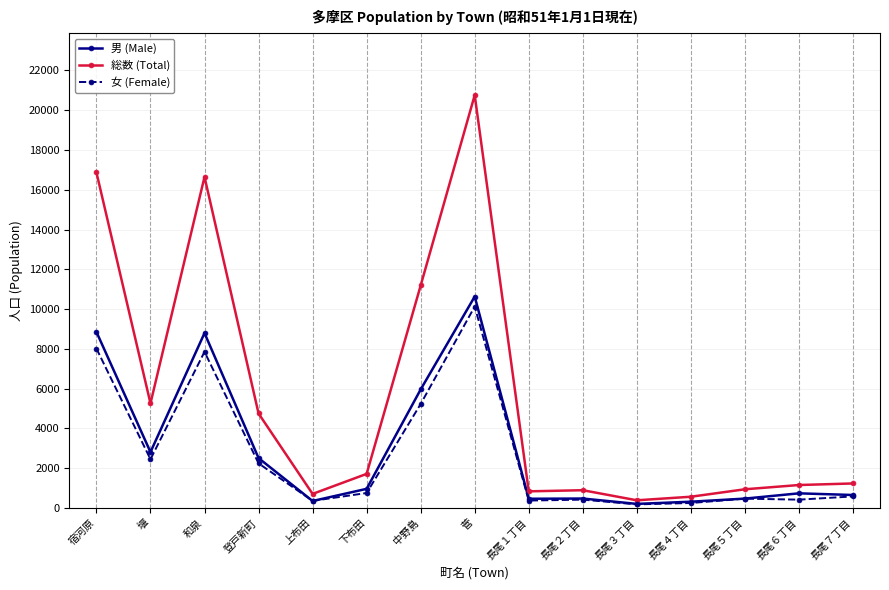

The value of 男 (Male) at 和泉 is 8794. True or false?

True